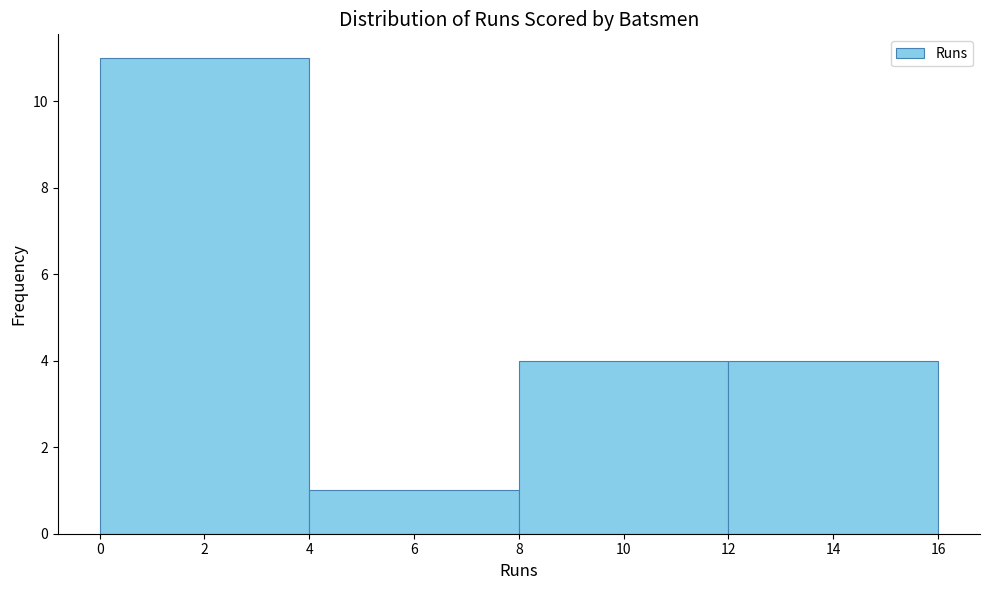

Which range on the x-axis has the tallest bar?

0 to 4